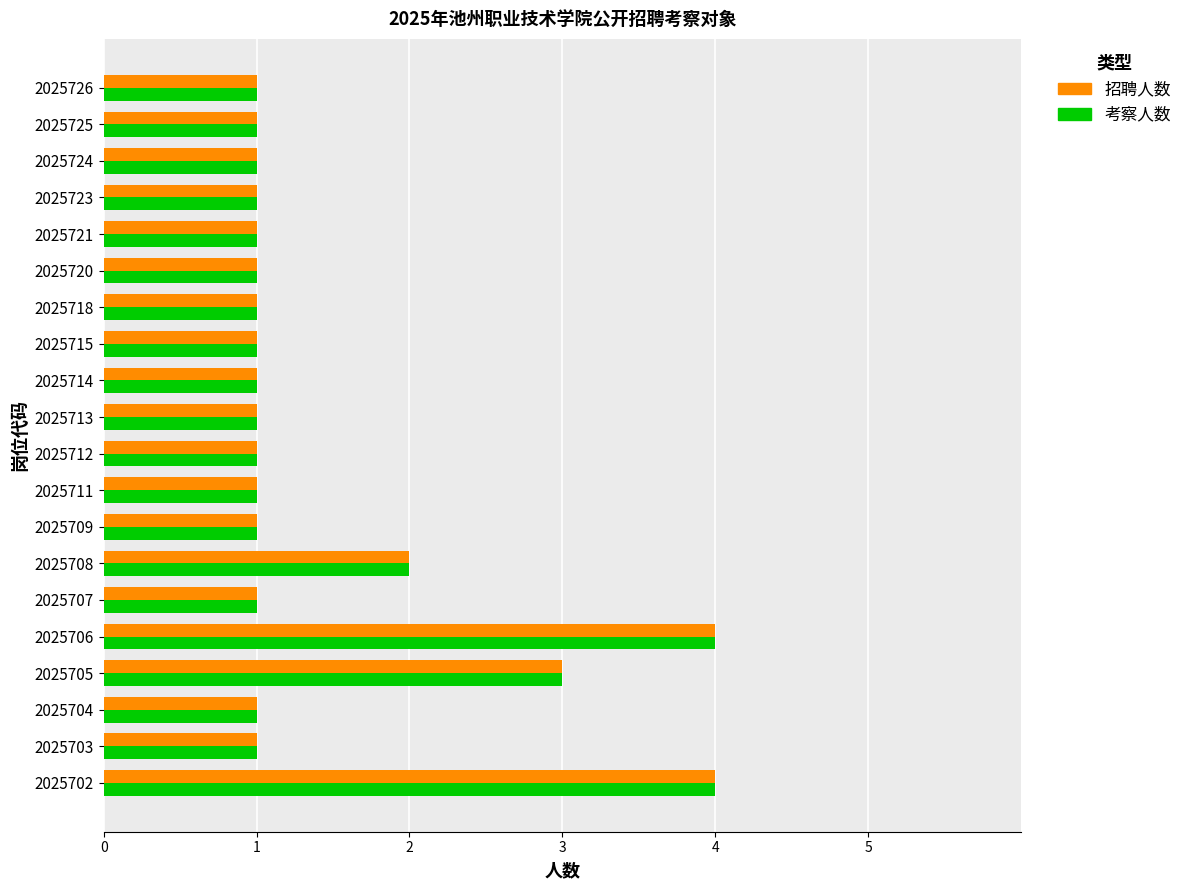

True or false: 考察人数 has a value of 2 at 2025705.

False